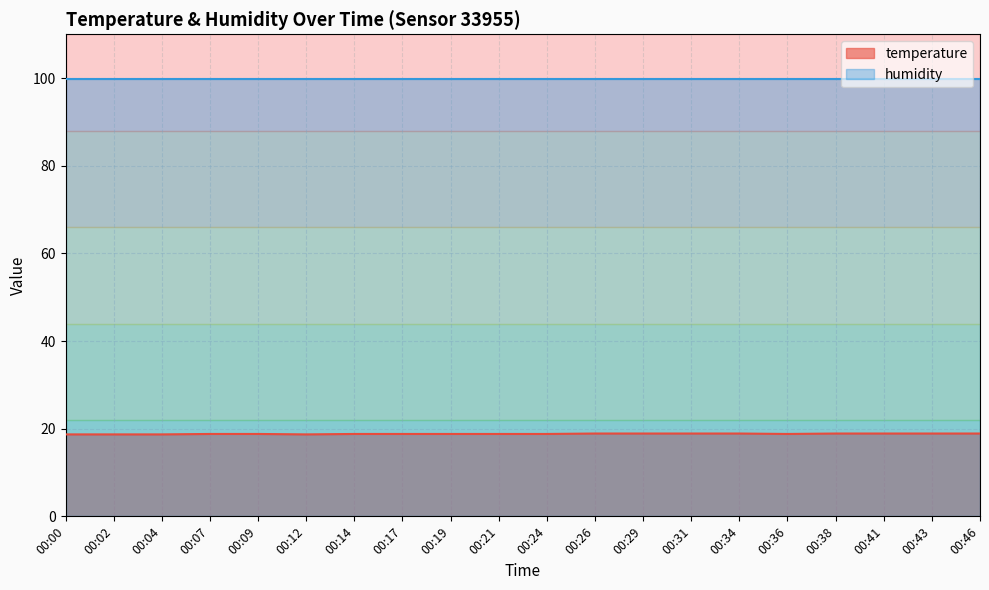

What is the difference between the second highest and second lowest values?

0.2